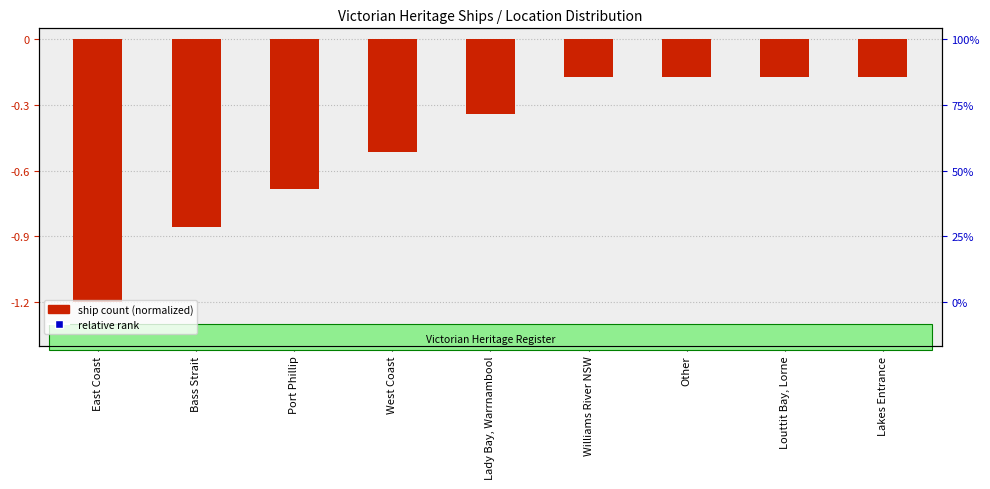

What are all the series names shown in the legend?

ship count (normalized), relative rank